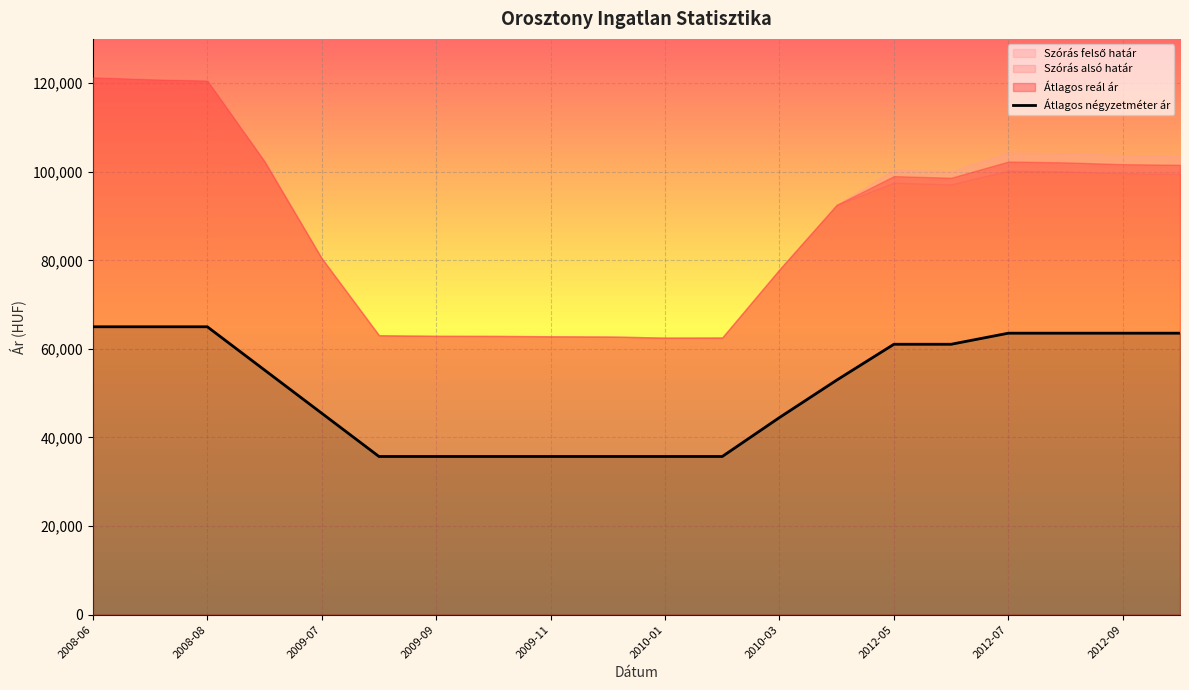

What is the sum of all values?

1019492